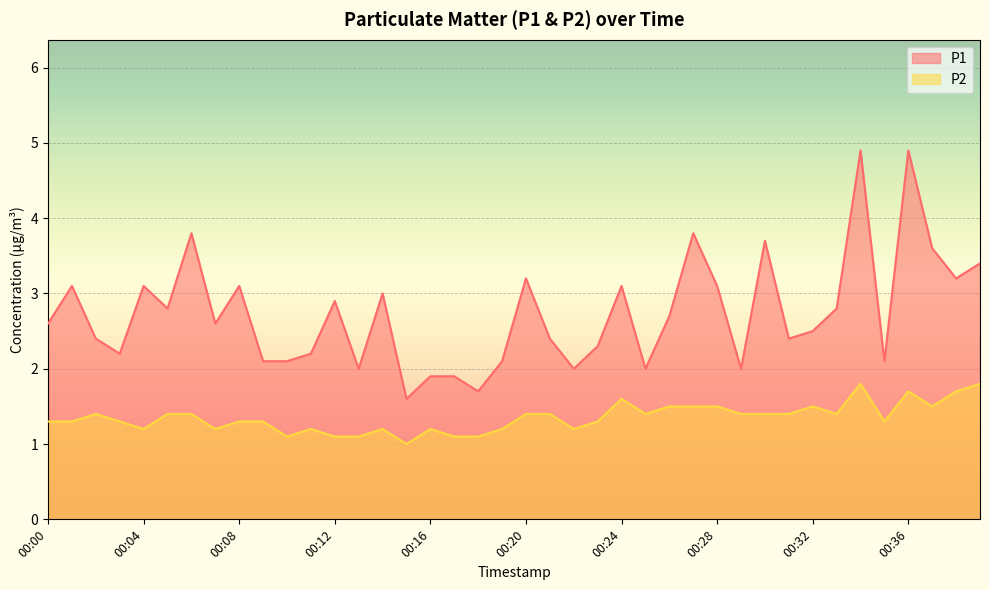

The P1 series shows 0.9 at 00:23. True or false?

False